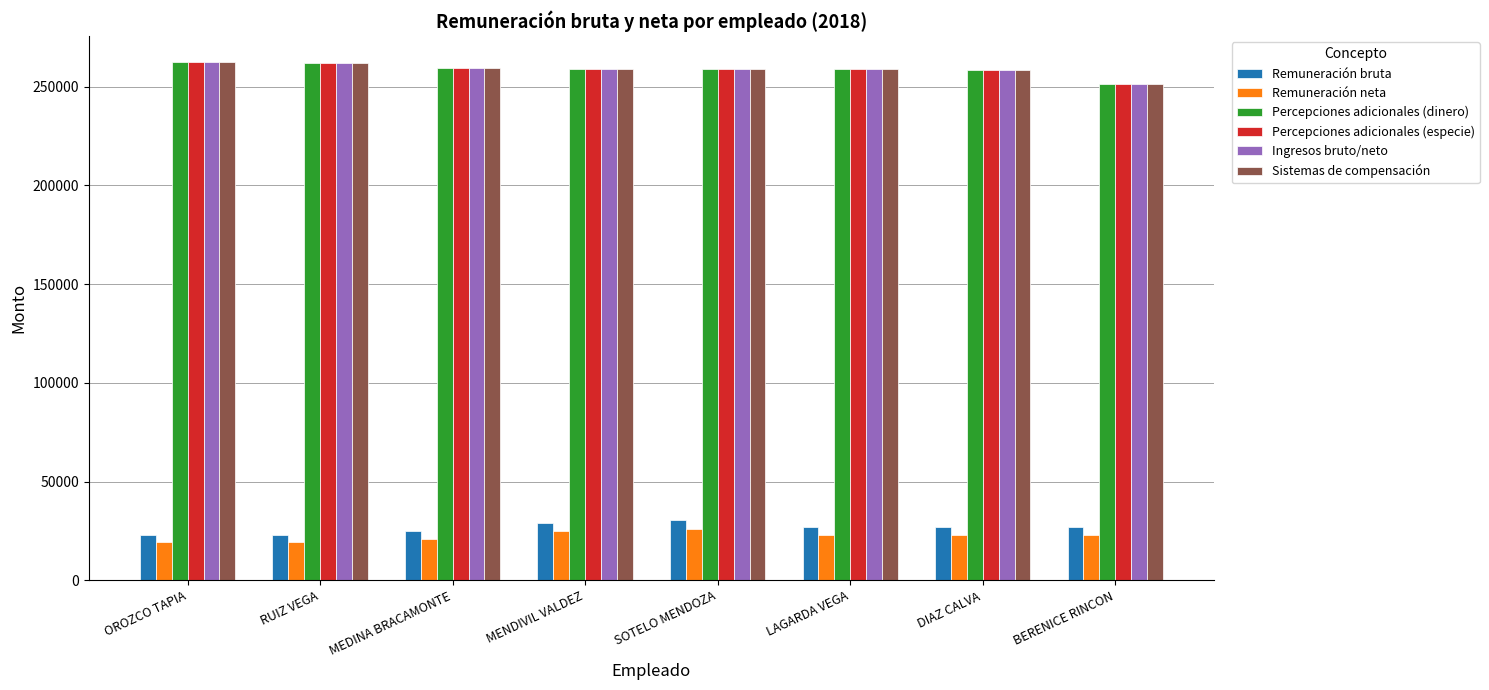

What is the maximum value for Sistemas de compensación?

262575.0